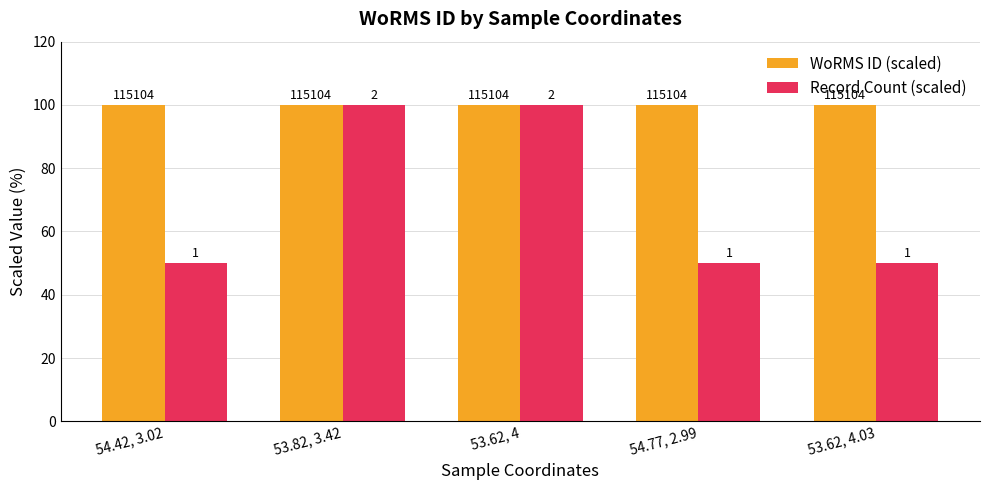

What is the difference between the second highest and minimum values in the Record Count (scaled) series?

50